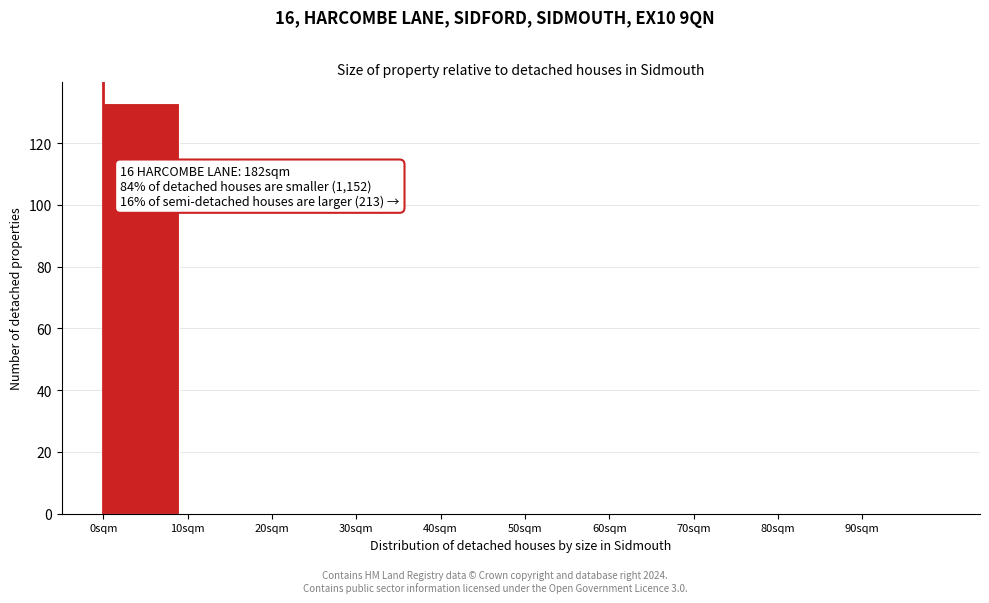

Over which range of the x-axis is the bar tallest?

0 to 10